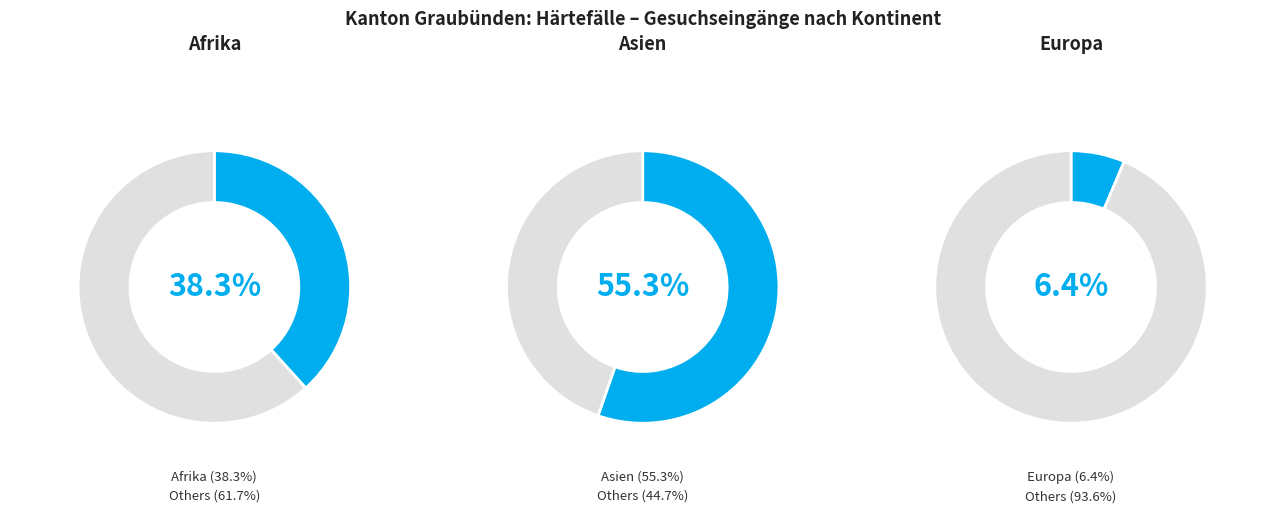

The Asien slice represents 55% of the pie. True or false?

True